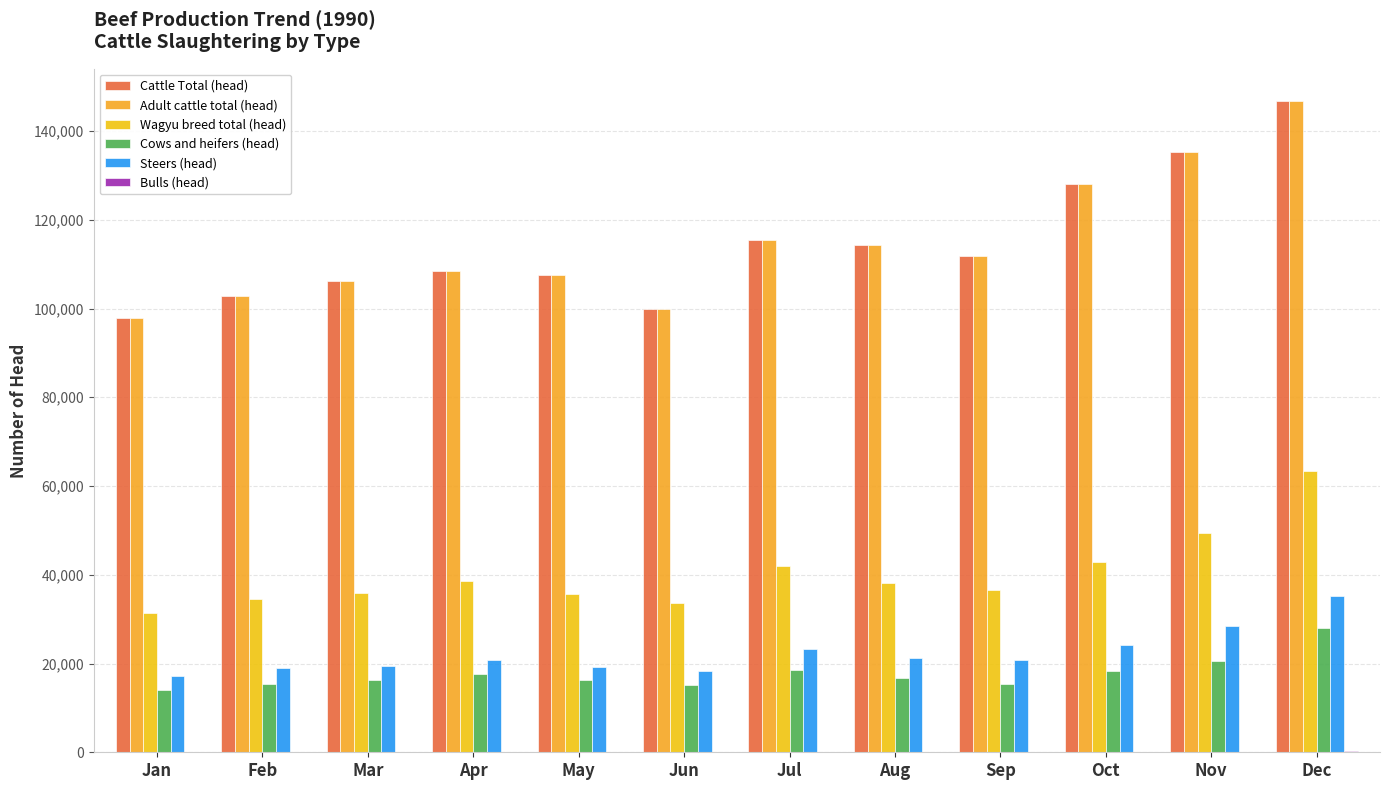

At which label is Steers (head) closest to 26233?

Oct